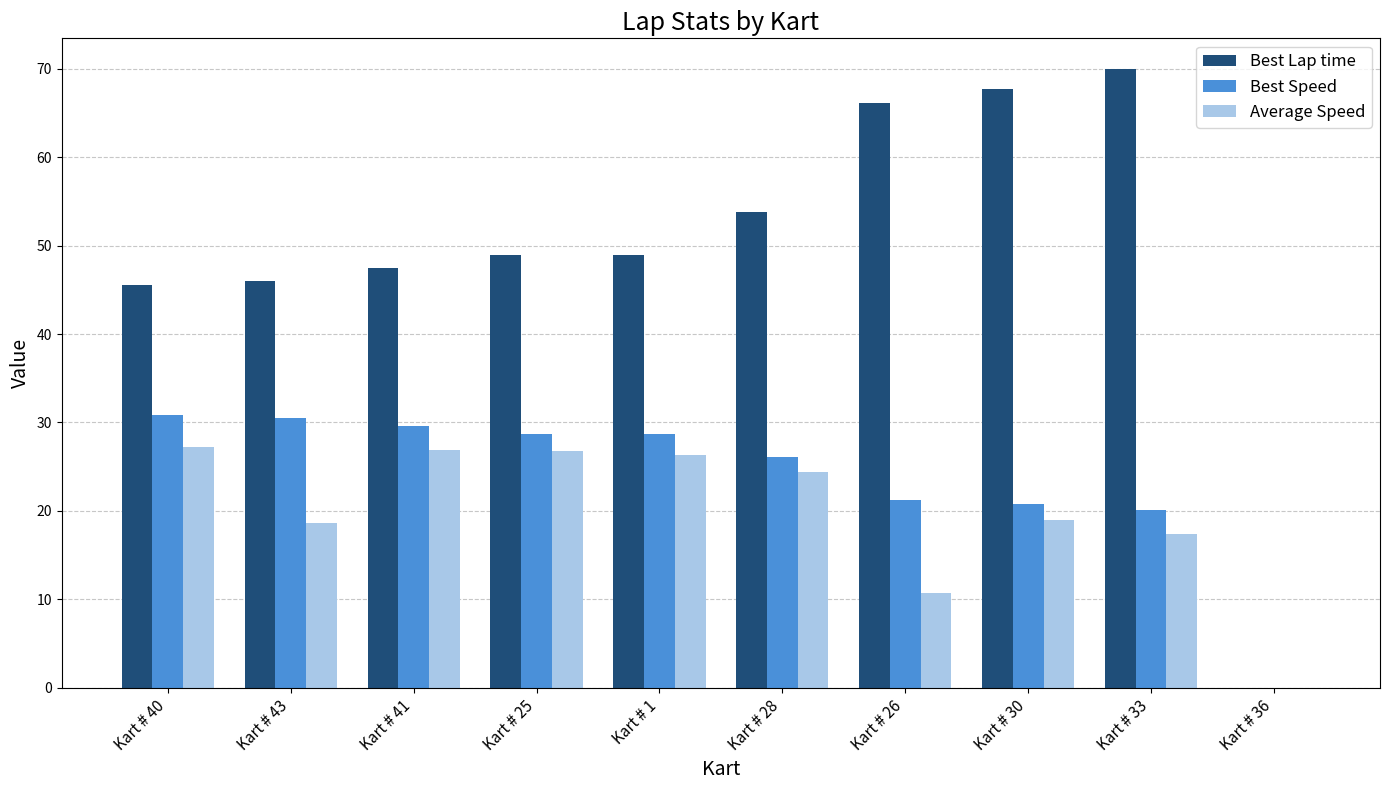

What is the total value across all series at Kart # 1?

103.9